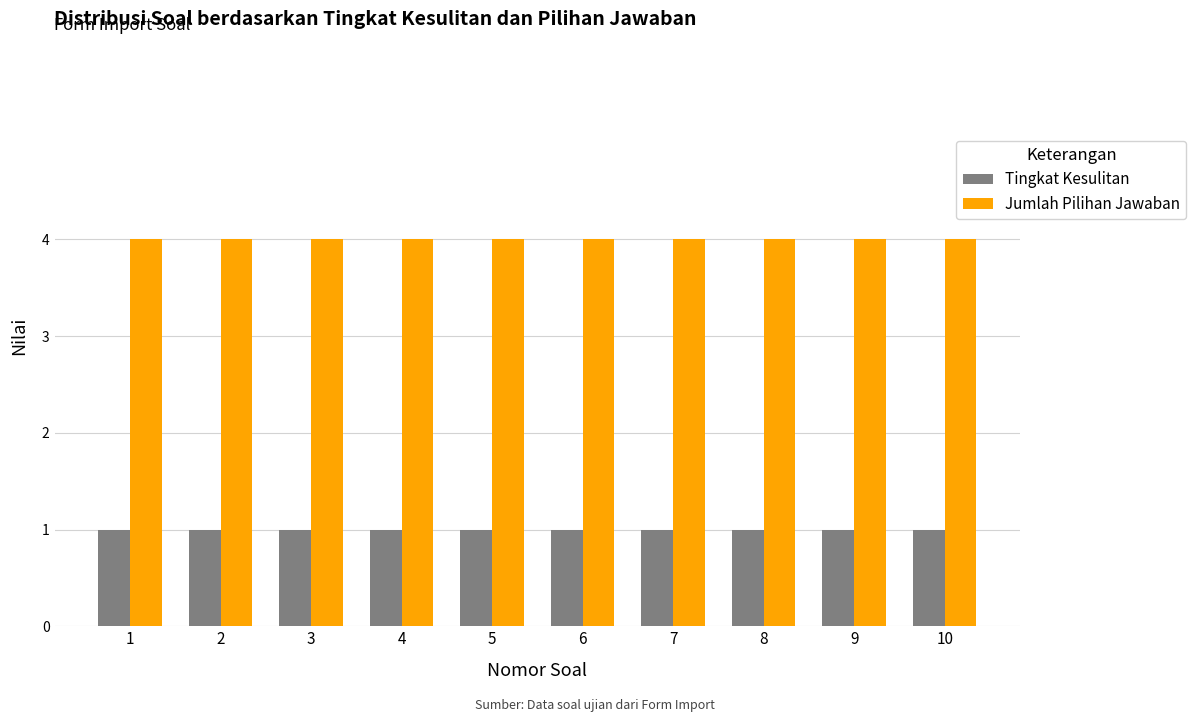

Is it true that Tingkat Kesulitan equals 1 at 6?

True